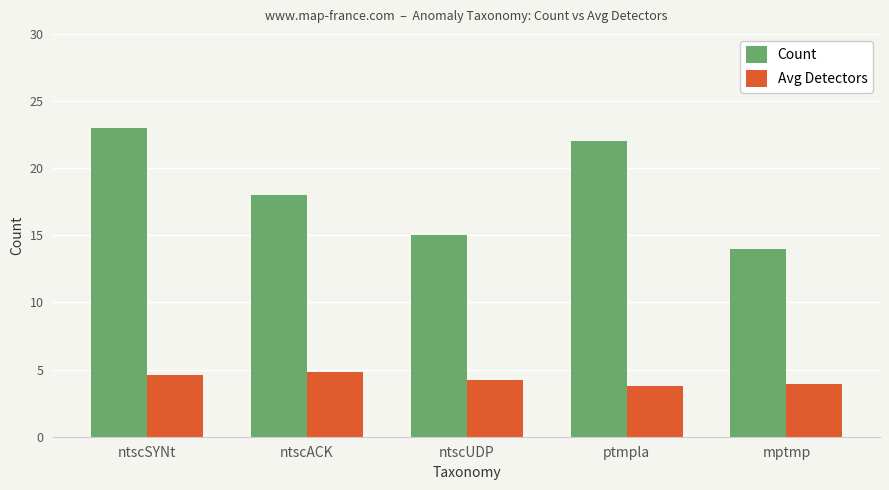

What is the greatest value displayed?

23.0